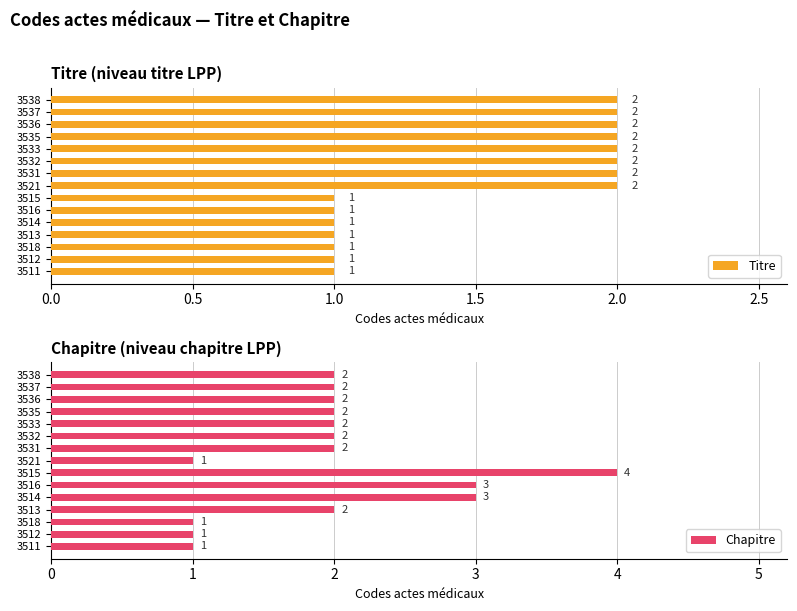

What is the difference between the Chapitre values at 3537 and 3515?

2